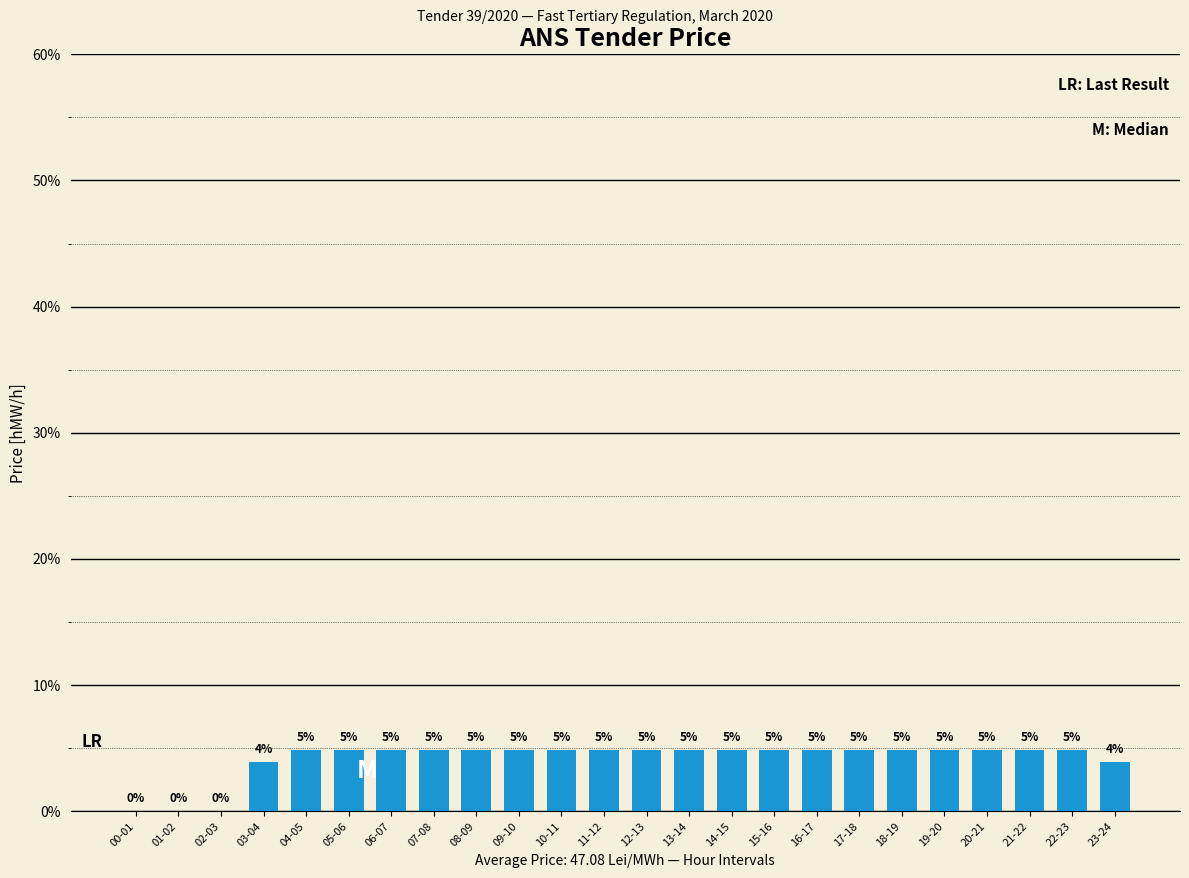

Are the bars horizontal?

No